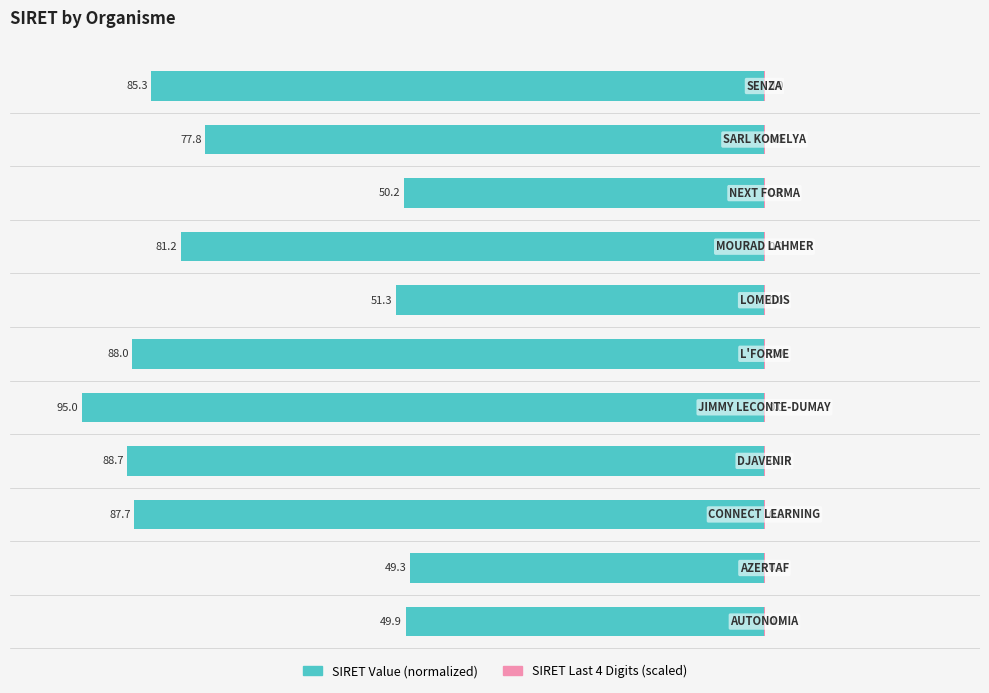

What is the total value across all series at 6?

-51.3